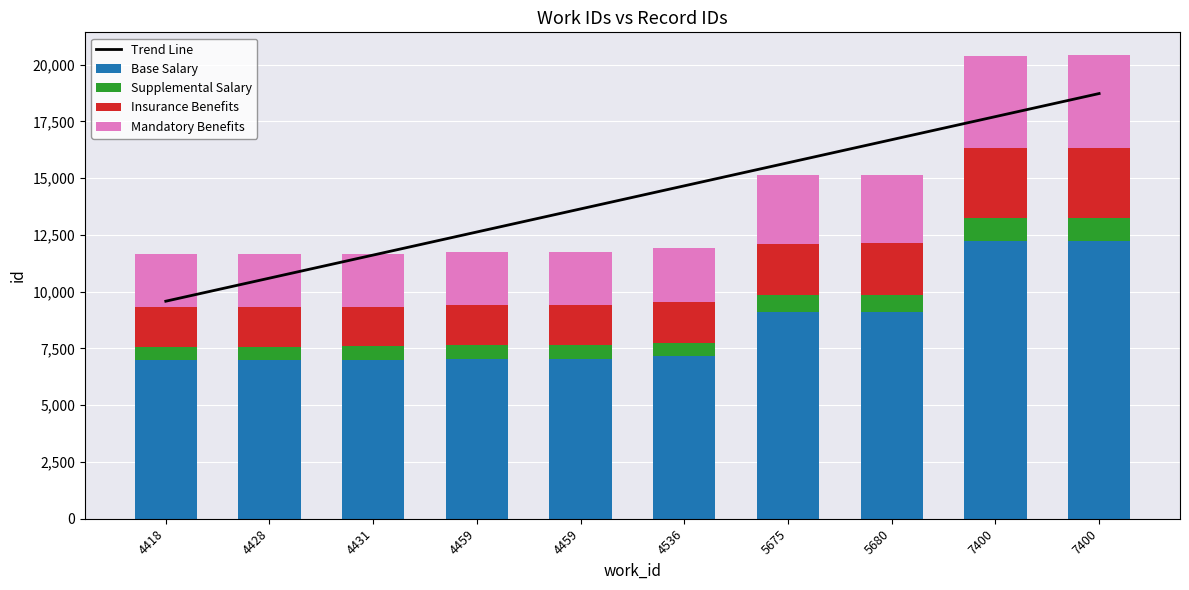

Where is Mandatory Benefits nearest to the value 3205?

5680